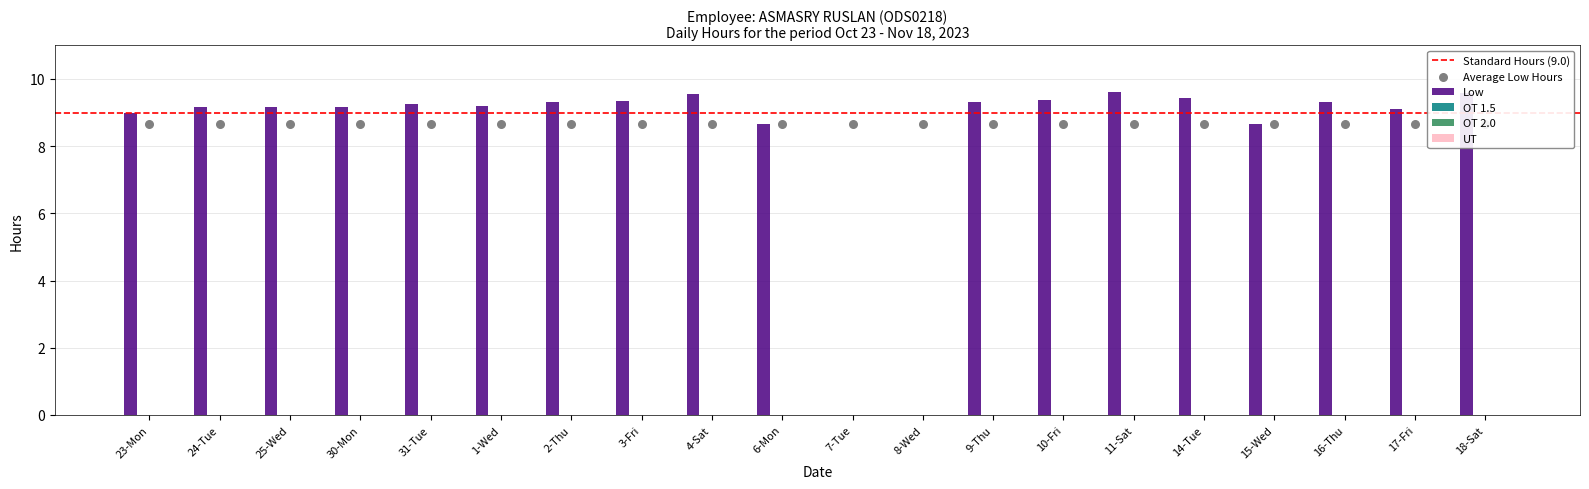

Which series contains the highest Y value?

Low